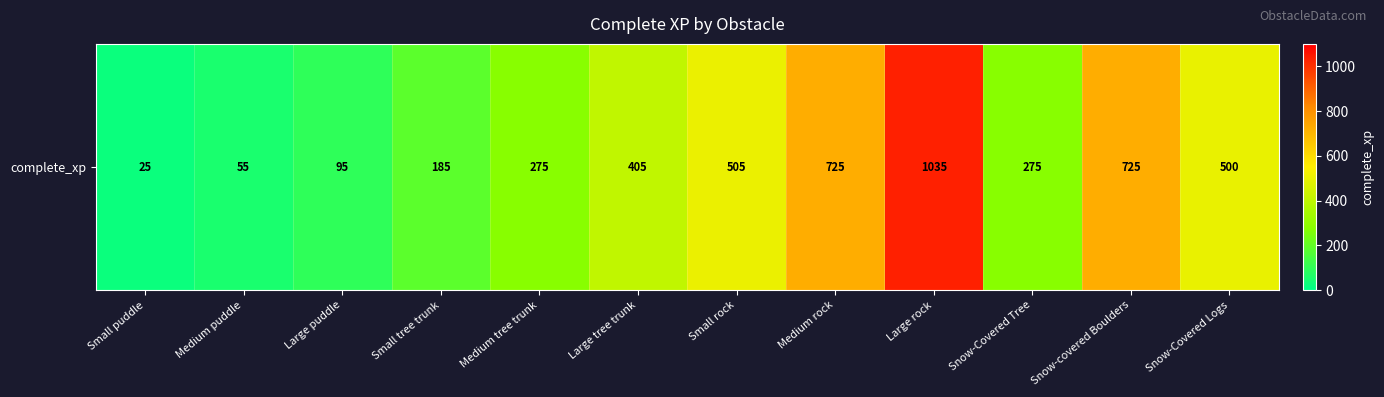

Rank the categories by value from lowest to highest.

Small puddle, Medium puddle, Large puddle, Small tree trunk, Medium tree trunk, Snow-Covered Tree, Large tree trunk, Snow-Covered Logs, Small rock, Medium rock, Snow-covered Boulders, Large rock